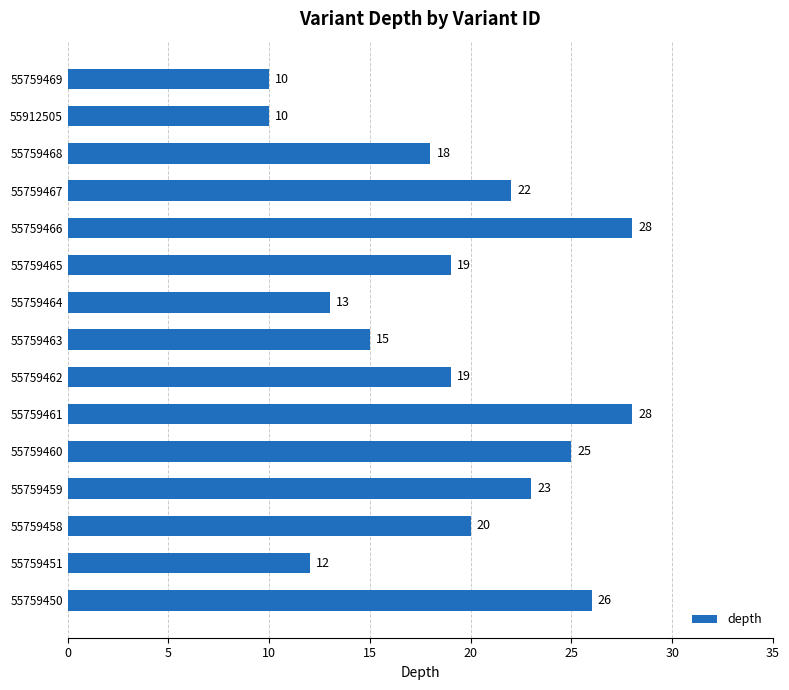

What is the average value?

19